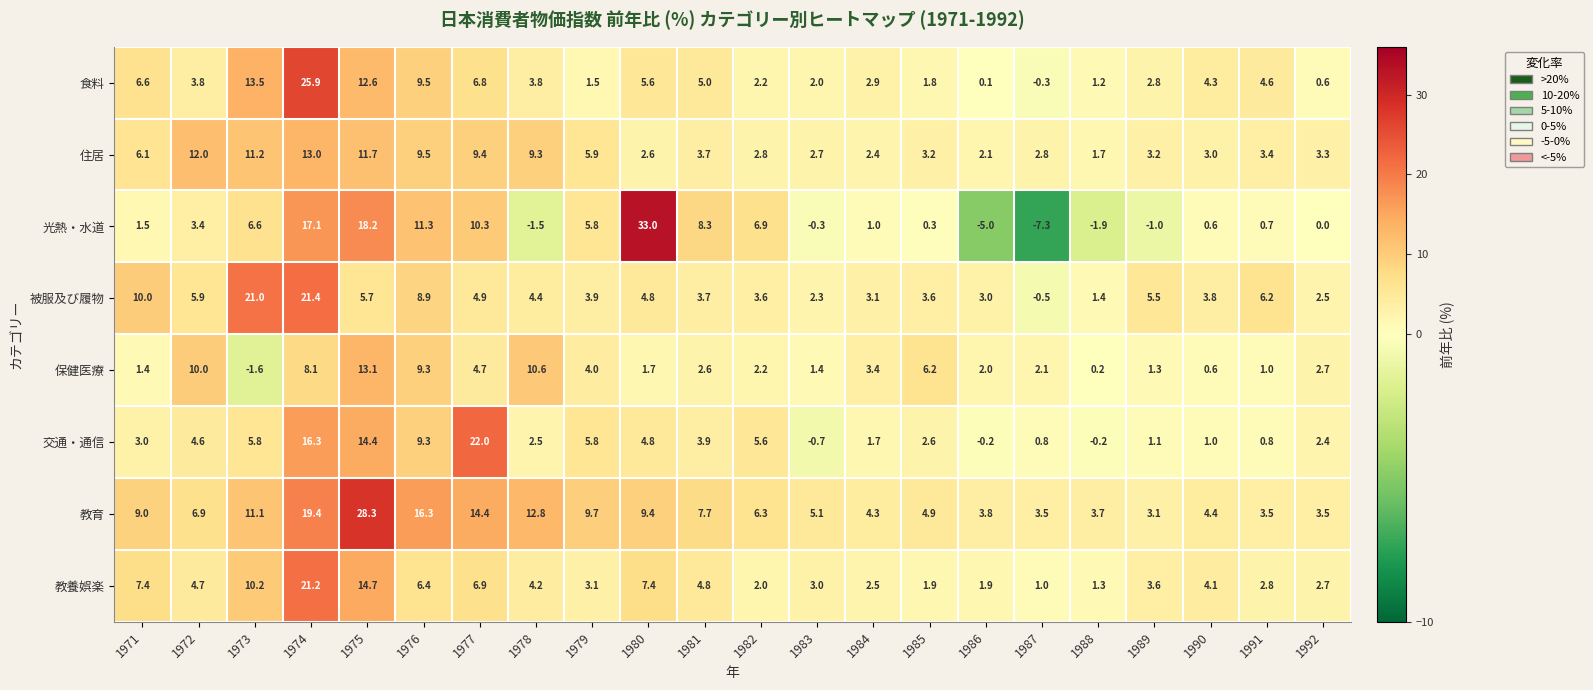

Is the value of 交通・通信 at 1973 greater than the value of 教養娯楽 at 1984?

Yes